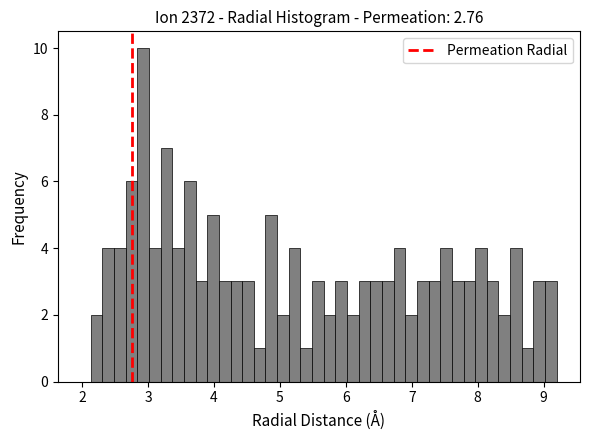

Around what value on the x-axis is the tallest bar? Give the approximate position of its centre, as read against the axis.

2.9